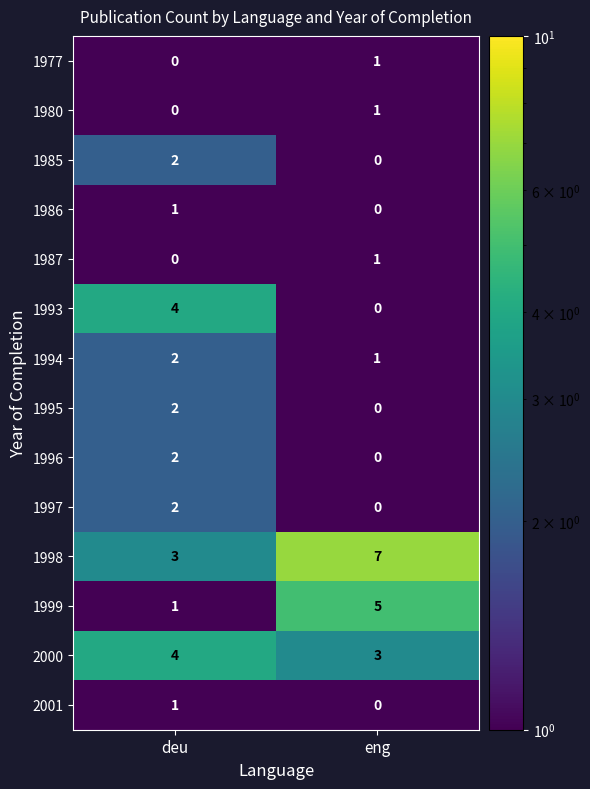

Reading left to right, list all the values displayed in this chart.

1977: 0	1
1980: 0	1
1985: 2	0
1986: 1	0
1987: 0	1
1993: 4	0
1994: 2	1
1995: 2	0
1996: 2	0
1997: 2	0
1998: 3	7
1999: 1	5
2000: 4	3
2001: 1	0